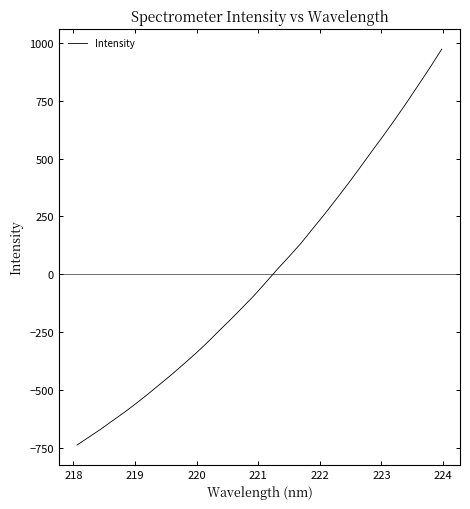

What is the minimum value shown in the chart?

-736.6